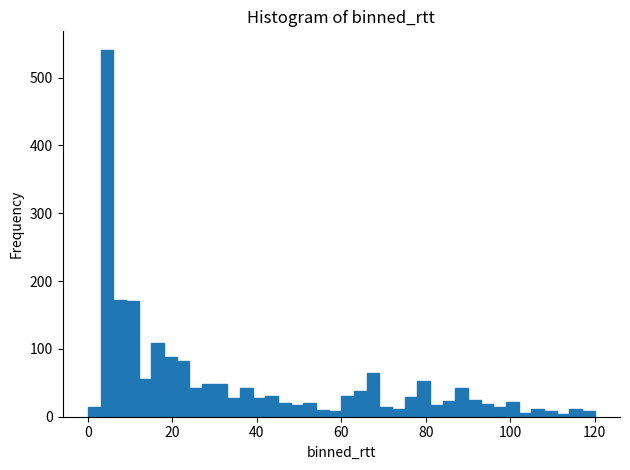

Read against the x-axis, roughly where is the centre of the tallest bar?

4